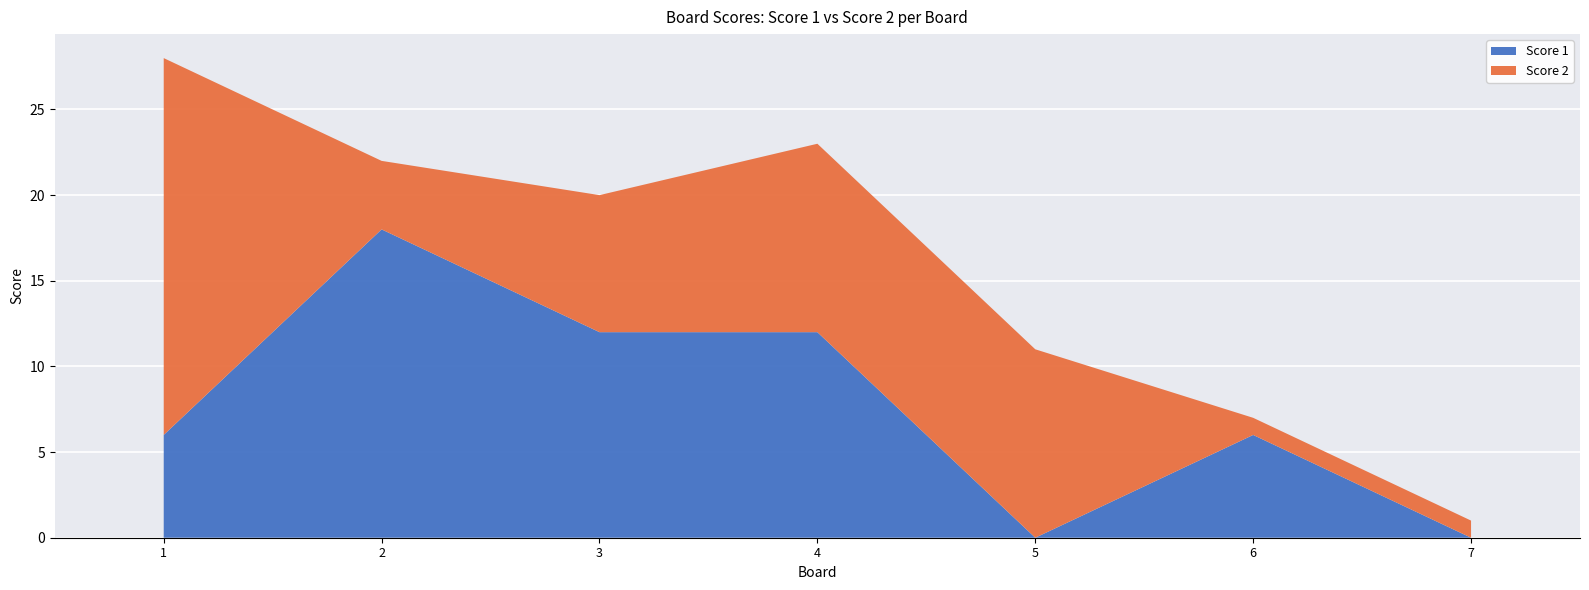

Reading left to right, what are all the values shown in this chart?

Score 1: 6	18	12	12	0	6	0
Score 2: 22	4	8	11	11	1	1